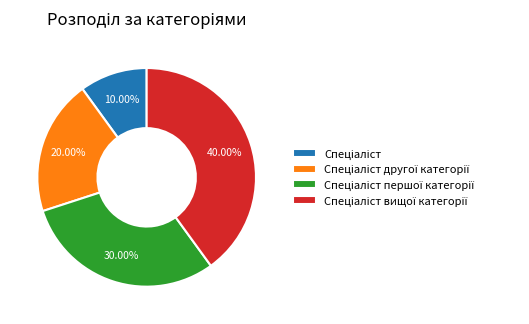

How many segments does this pie chart have?

4